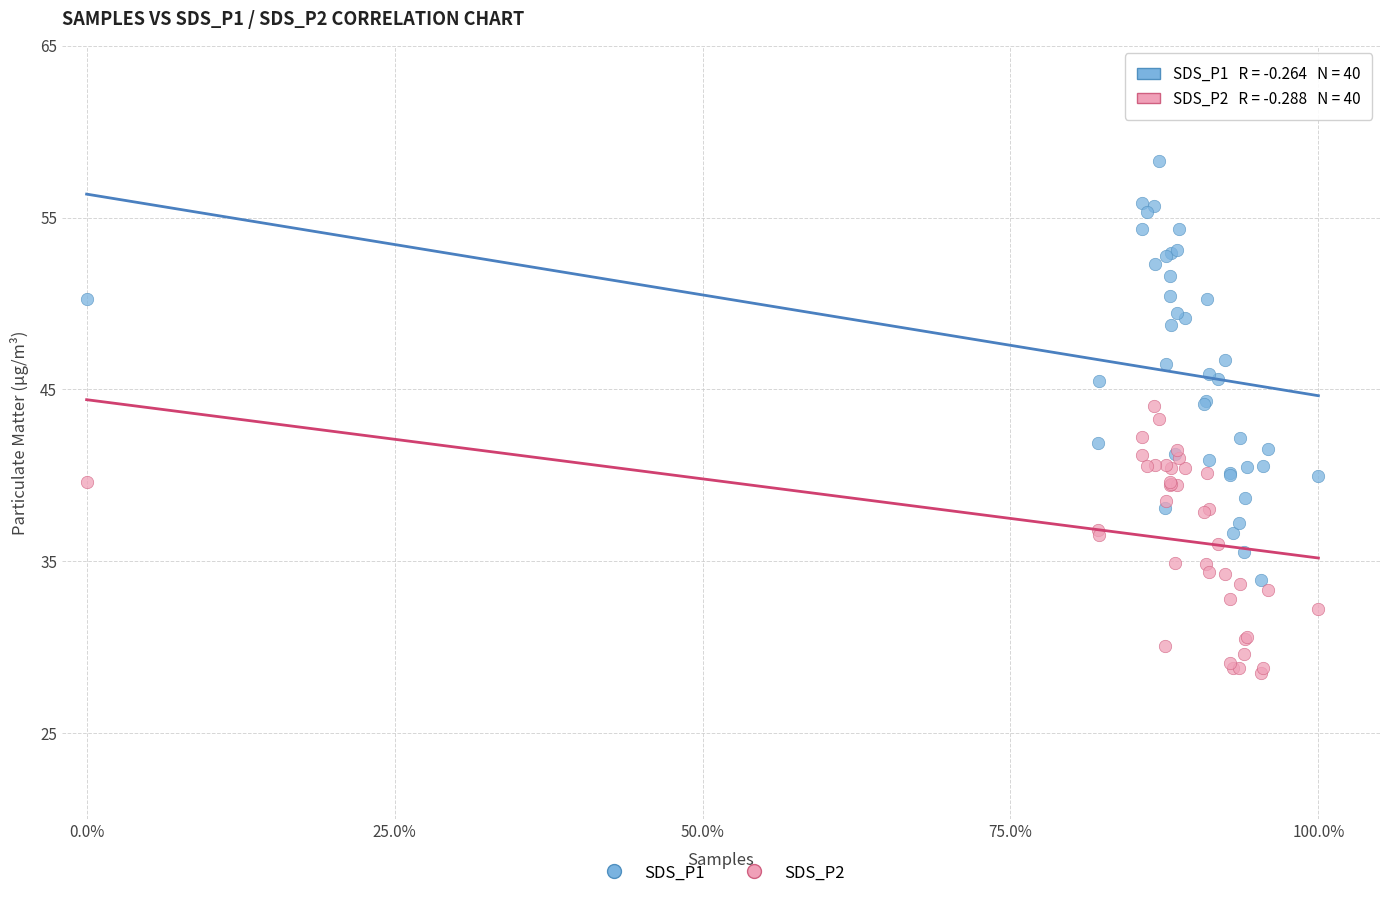

What are all the series names shown in the legend?

SDS_P1, SDS_P2